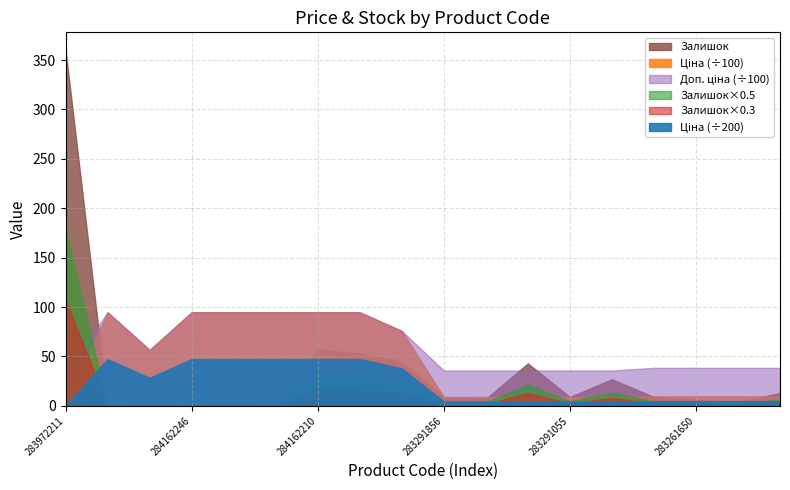

What is the highest value of the Ціна series?

9480.1